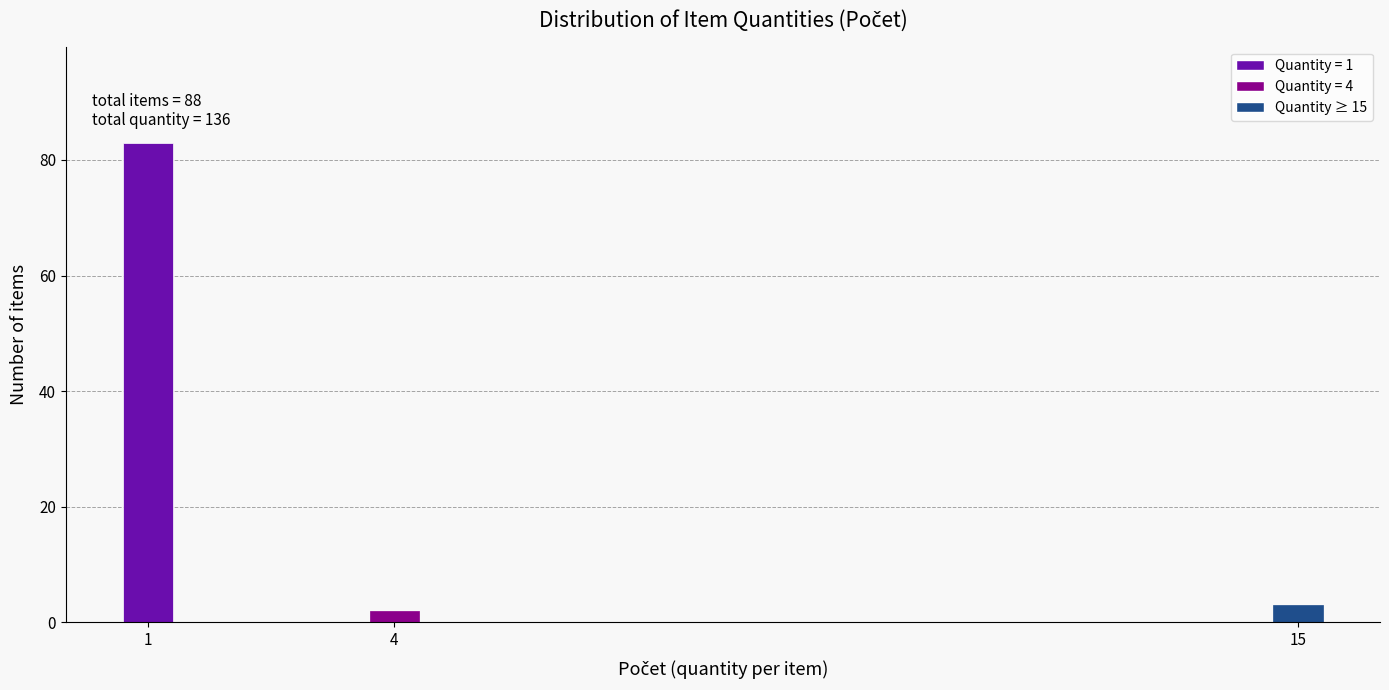

Reading left to right, transcribe all the data shown in this chart.

1=83	4=2	15=3